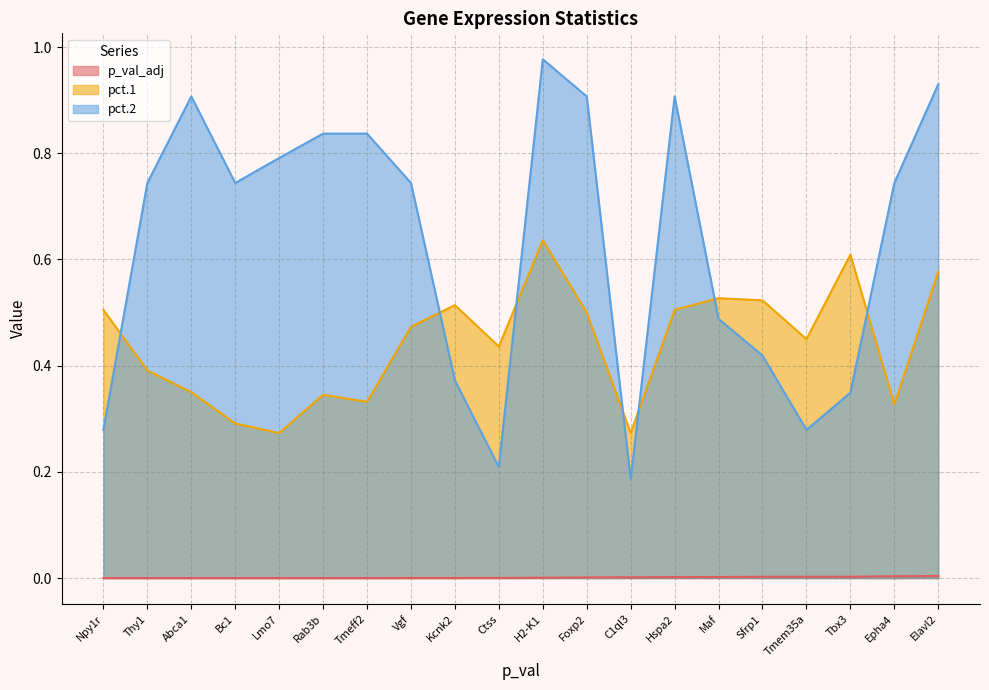

How many lines are shown in the chart?

3